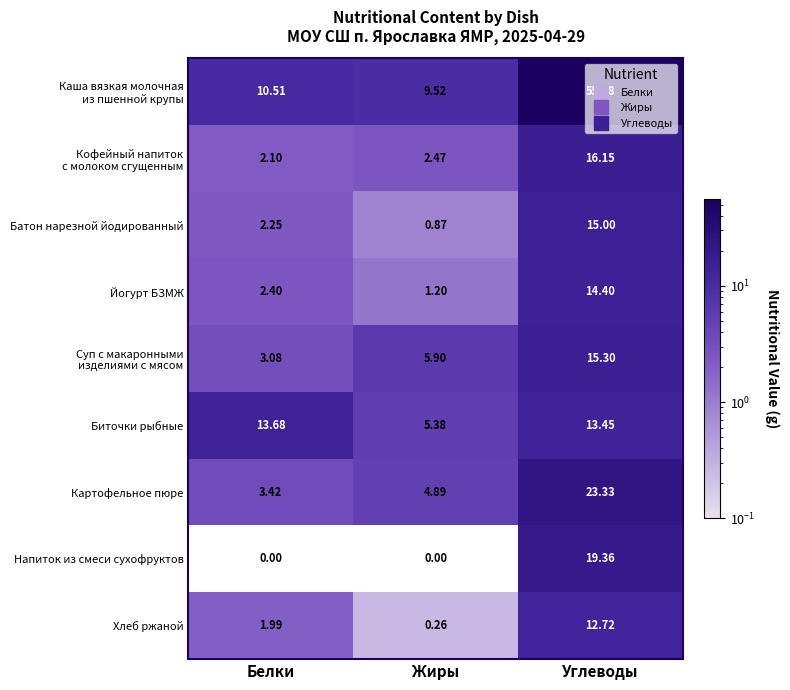

At which category is the sum across all series the highest?

Углеводы